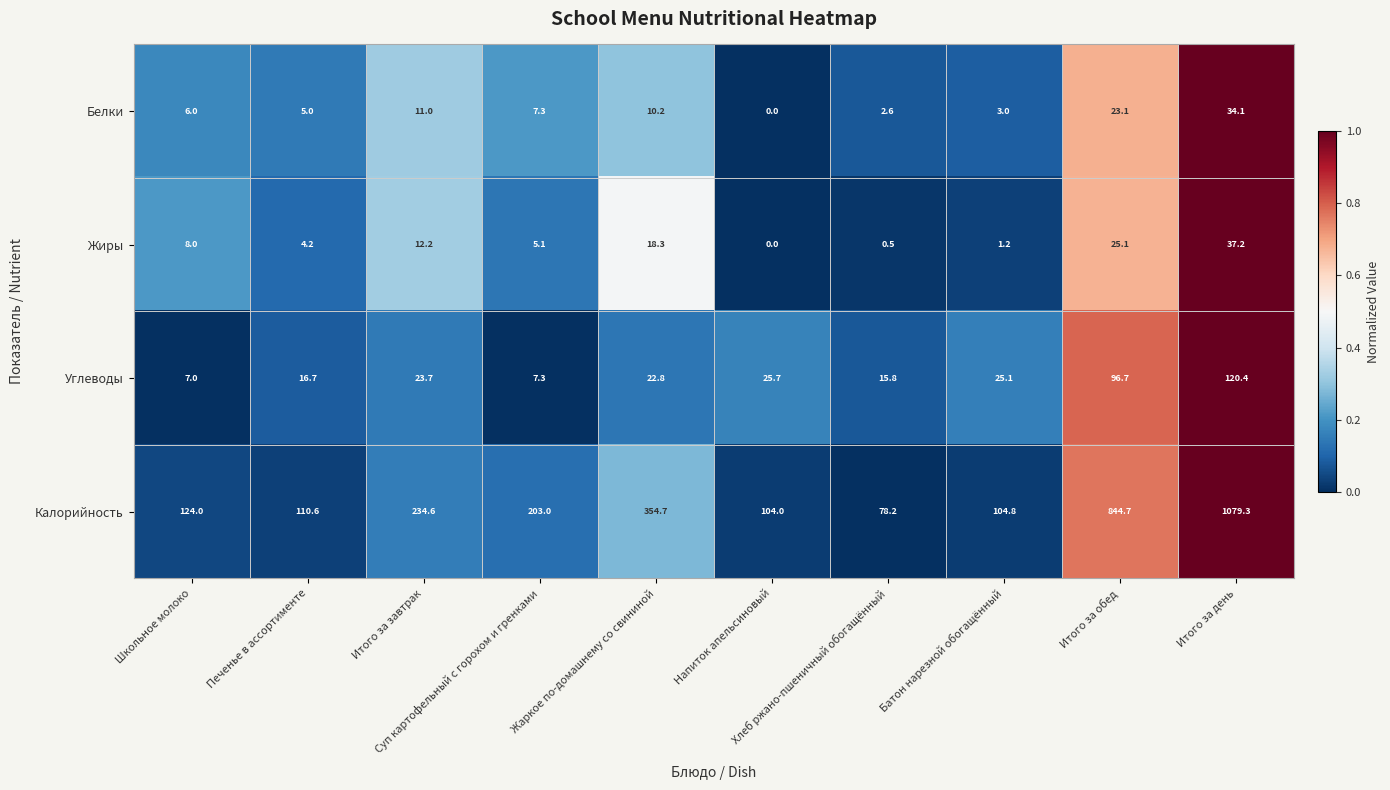

Which series has the largest total across all categories?

Калорийность